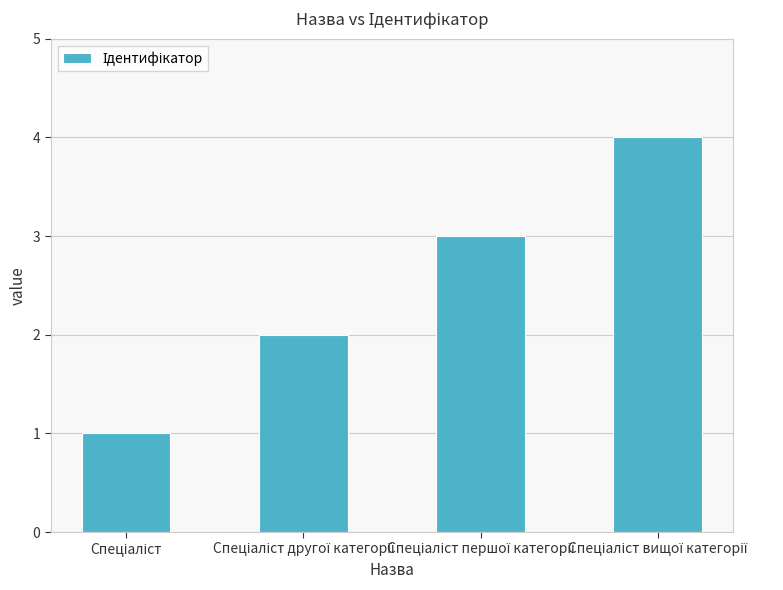

What is the sum of all values?

10